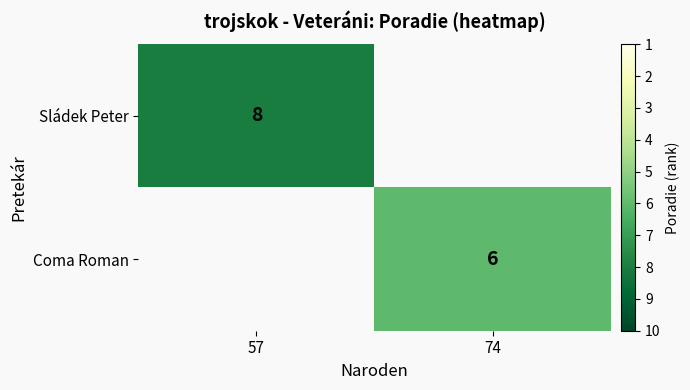

Is it true that Sládek Peter equals 6 at 57?

False